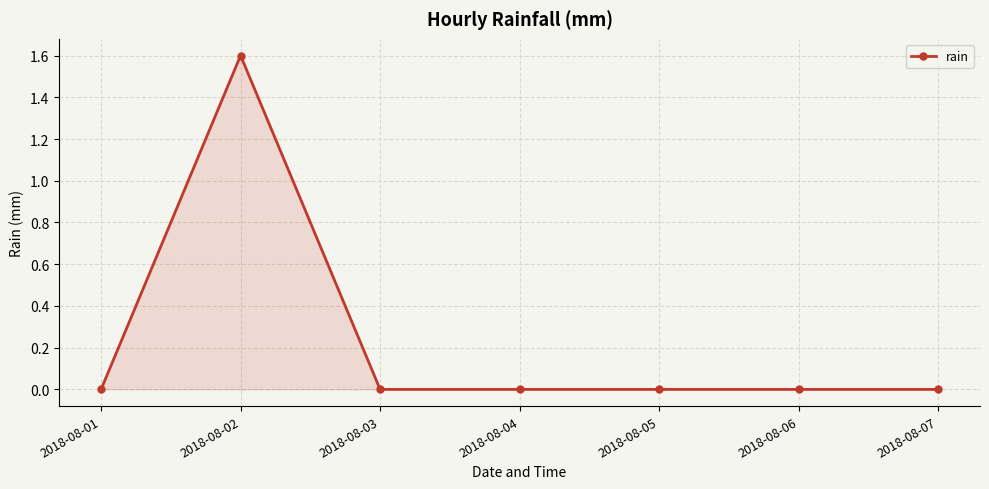

What is the average value?

0.2